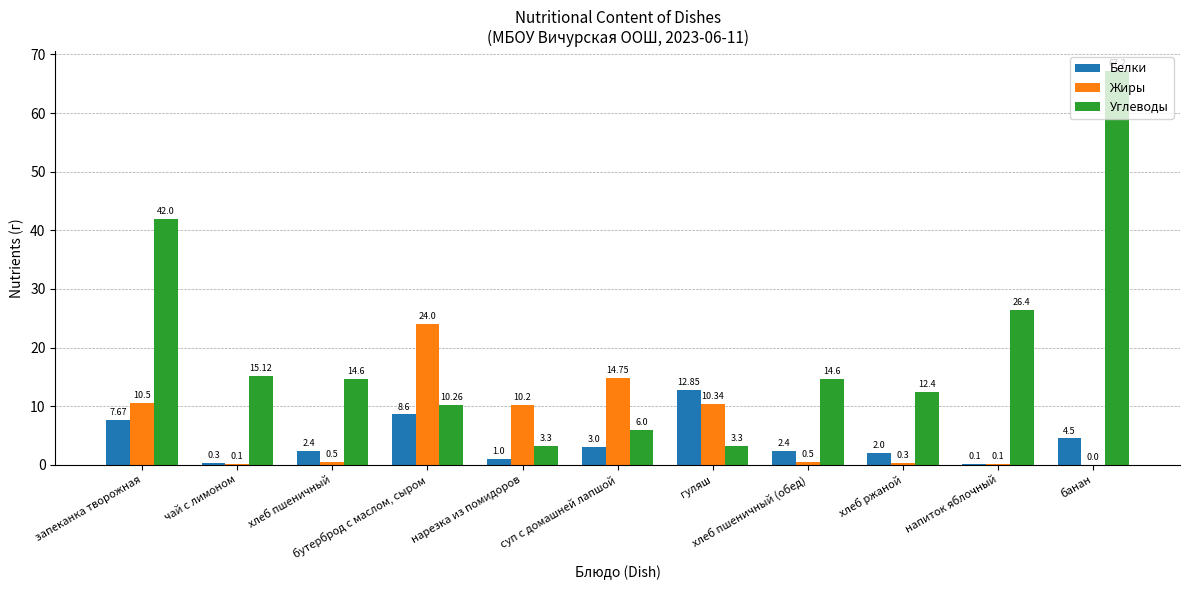

Where does the Углеводы series first go above 14?

запеканка творожная